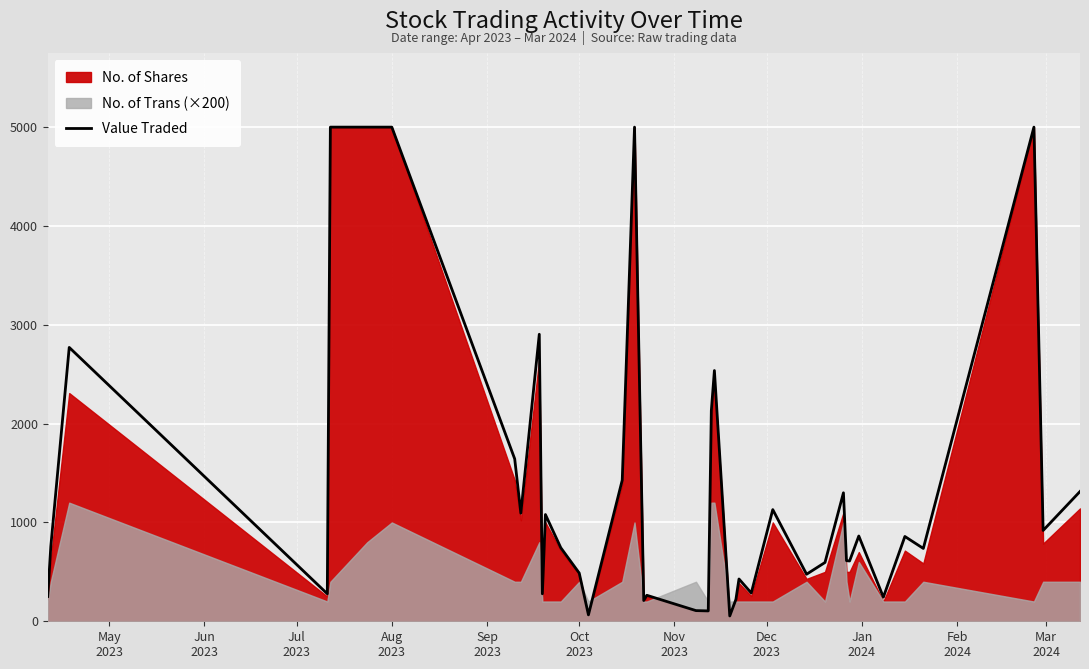

Reading left to right, what are all the values shown in this chart?

251	756	2771	278	5000	5000	5000	1643	1094	2904	278	1080	744	488	65	1428	5000	210	263	108	105	2131	2537	54	221	428	286	1130	476	595	1300	613	610	863	244	858	737	5000	919	1313